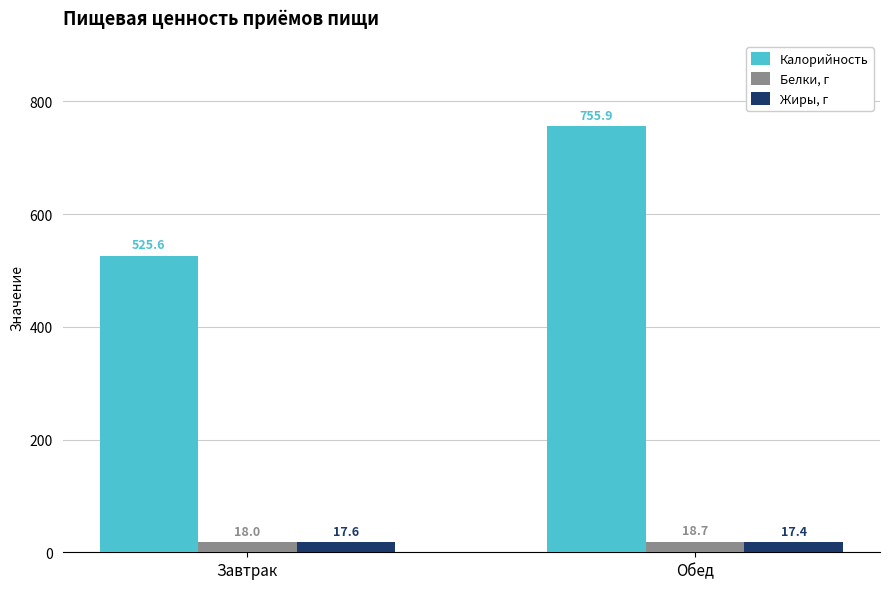

What is the value of the Белки, г bar at the 1st from the left?

18.0